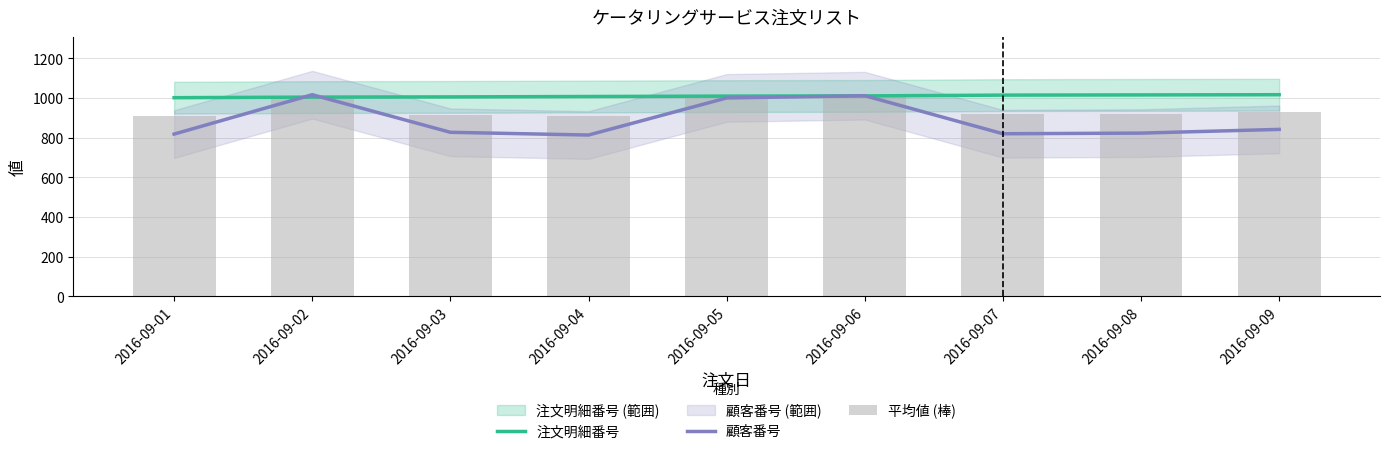

What is the minimum value for 注文明細番号?

1001.0